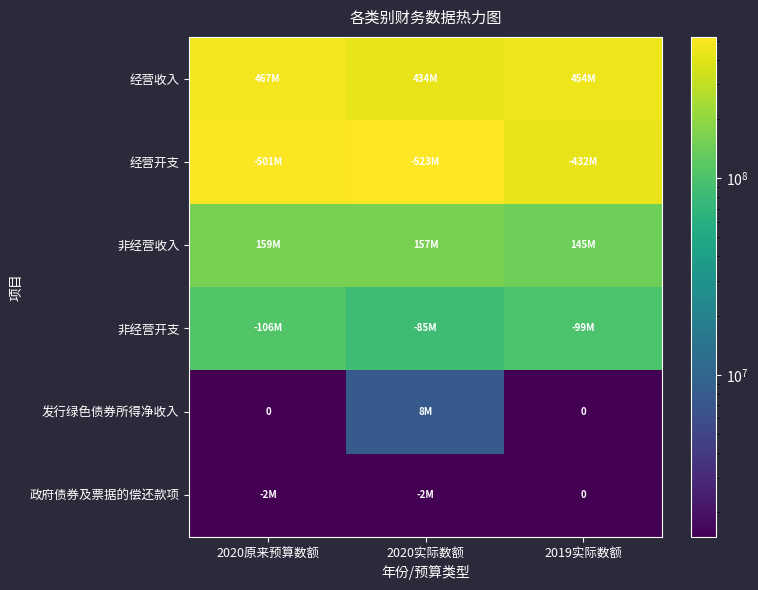

At which label does 非经营收入 first exceed 157072461?

2020原来预算数额